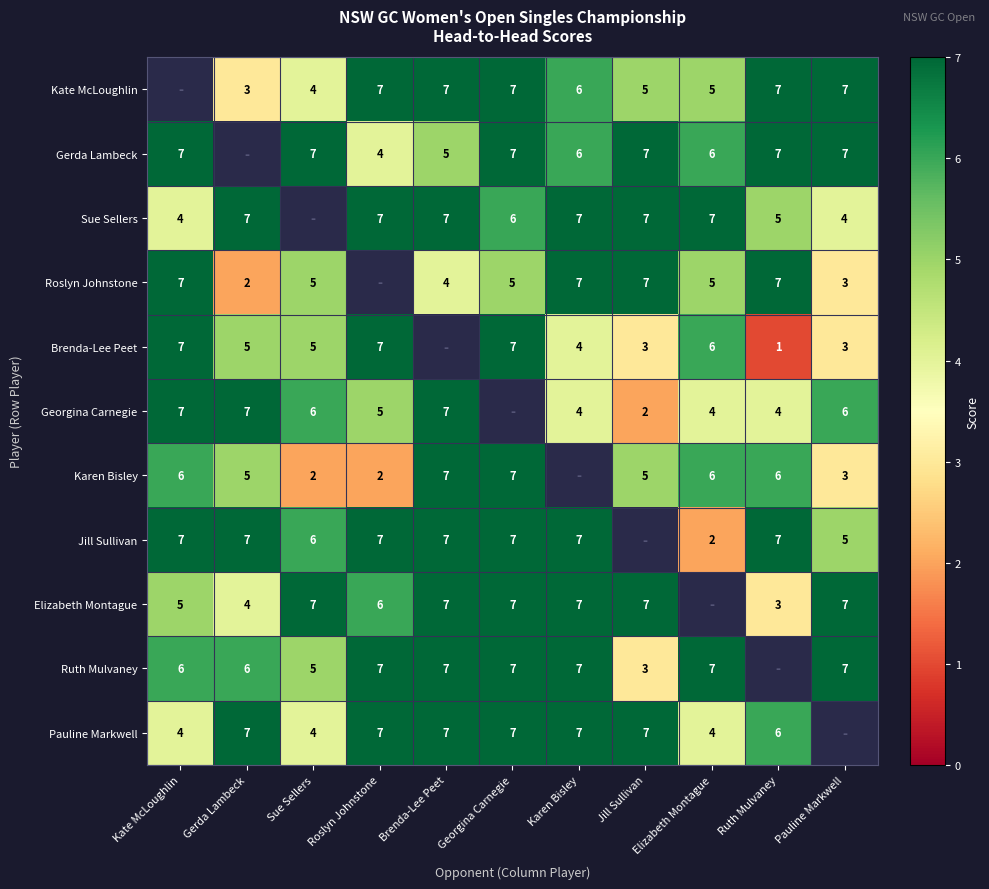

True or false: Kate McLoughlin has a value of 12 at Pauline Markwell.

False